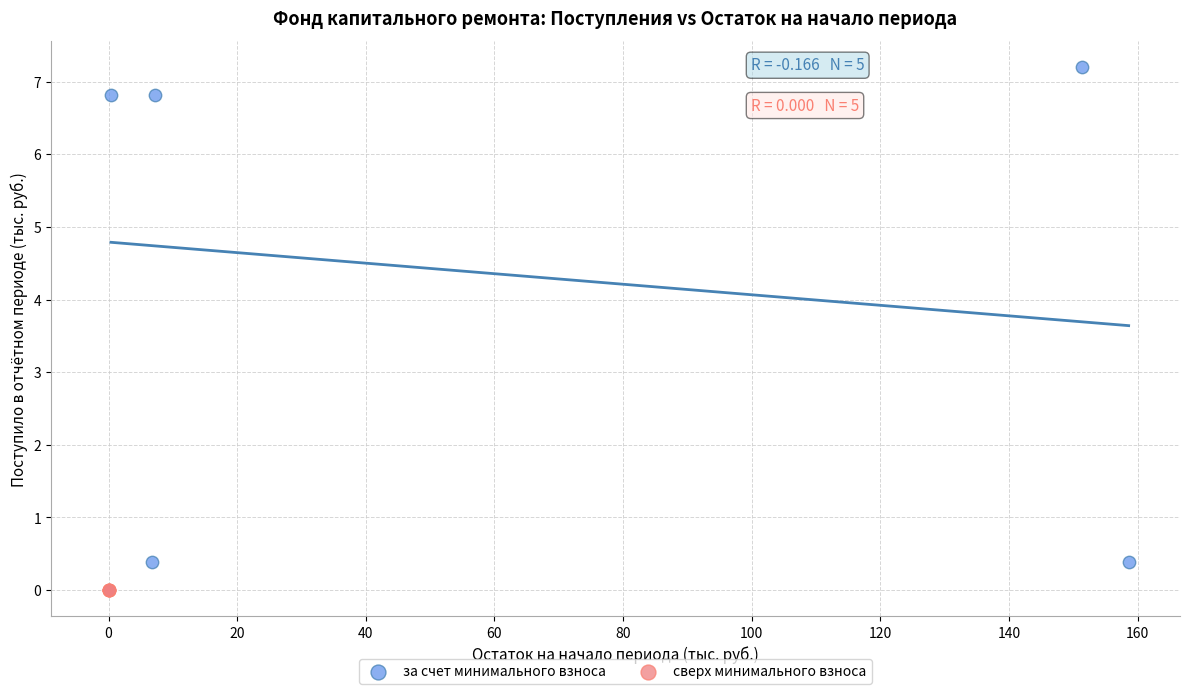

Which series contains the lowest Y value?

сверх минимального взноса